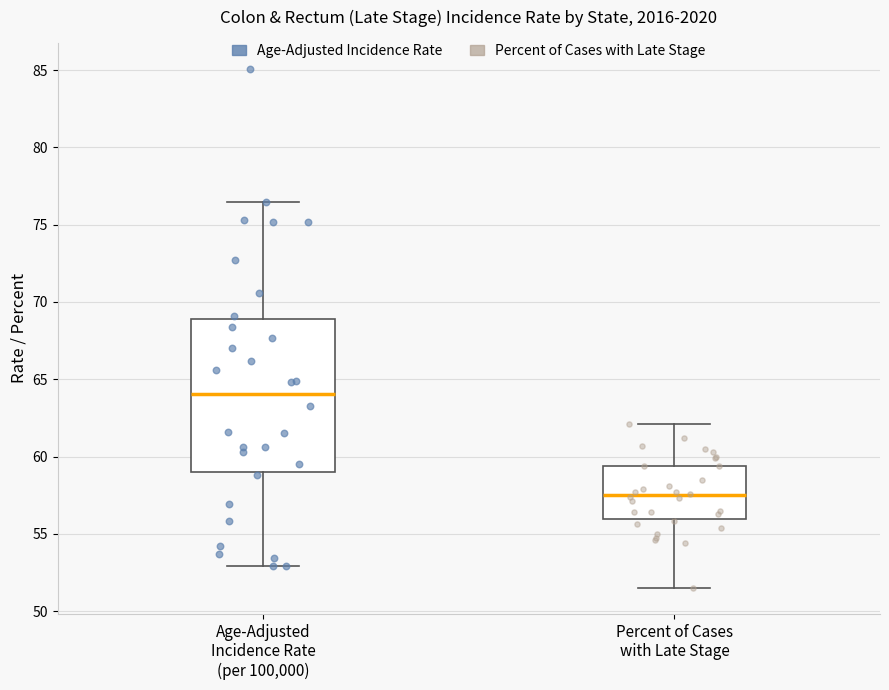

Reading left to right, read every box against the y-axis: the position of its median line, the range the box covers, and the ends of its whiskers. The values are not printed on the chart, so give them approximately, as read against the axis.

Age-Adjusted Incidence Rate (per 100,000): median 64.0, box 59.0 to 69.0, whiskers 53.0 to 76.5
Percent of Cases with Late Stage: median 57.5, box 56.0 to 59.5, whiskers 51.5 to 62.0